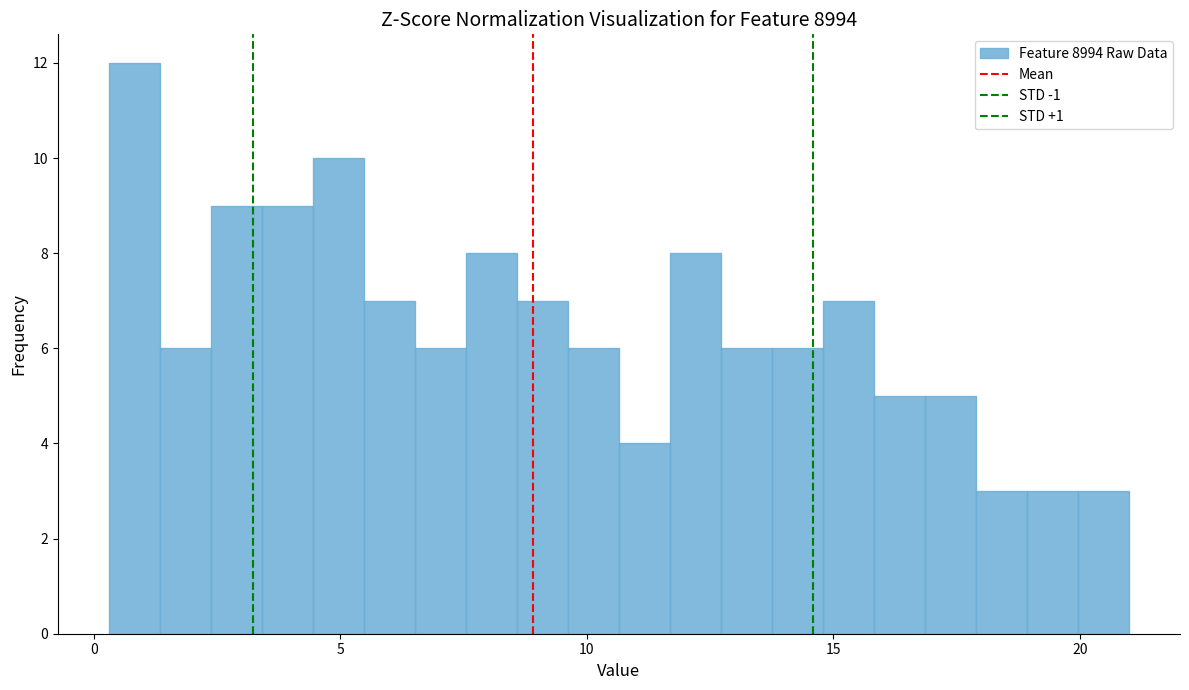

Read against the x-axis, roughly where is the centre of the tallest bar?

1.0